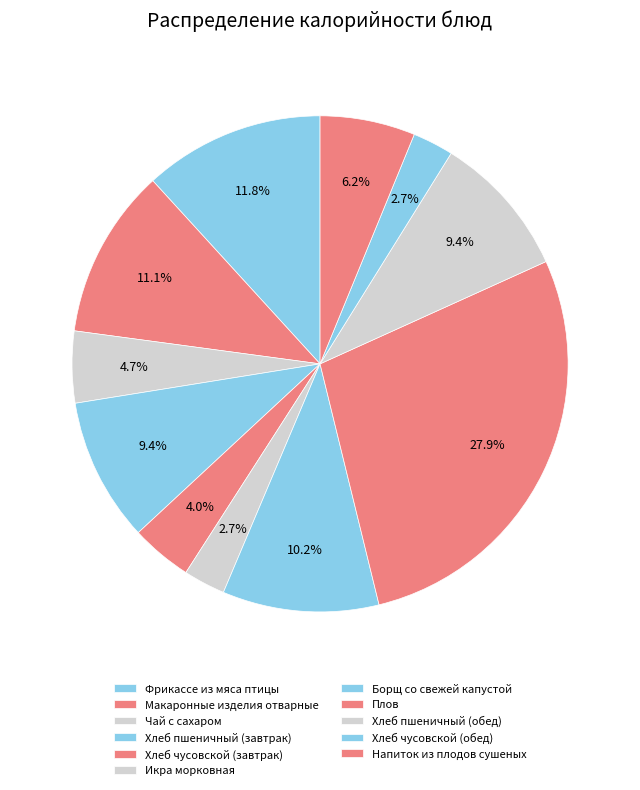

Count the number of slices in the pie.

11